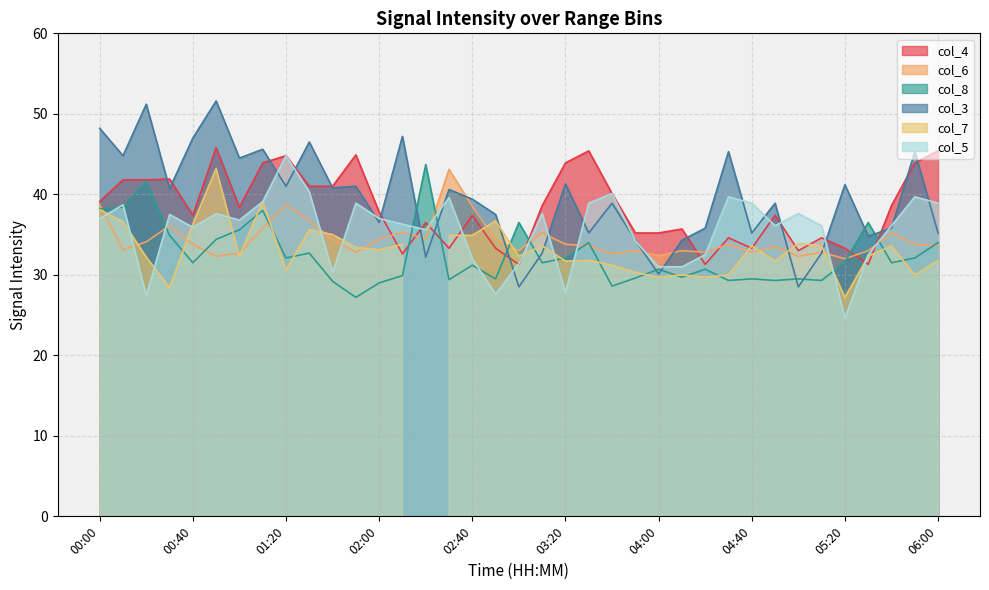

How many interior local valleys does the col_8 series have?

12